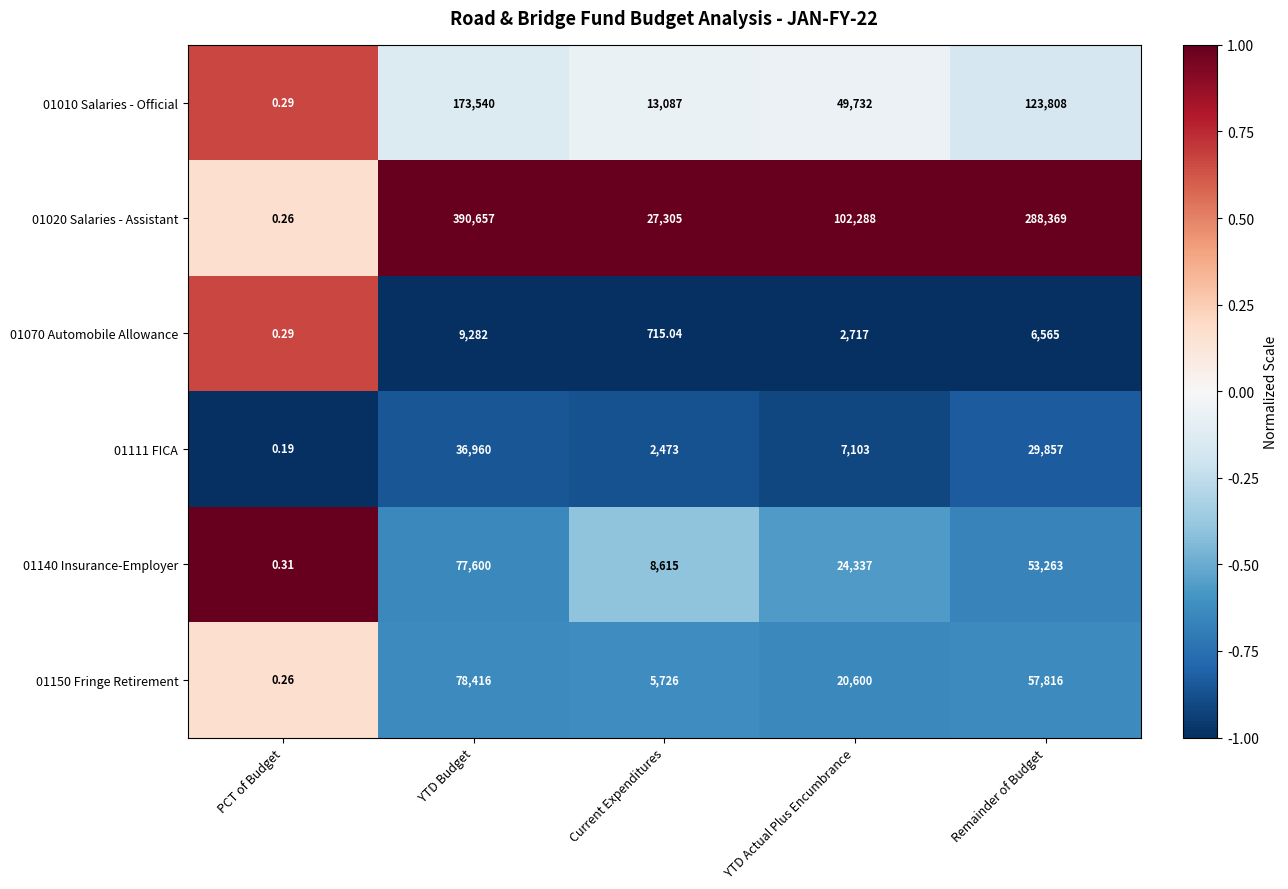

What is the spread (max minus min) of values at YTD Actual Plus Encumbrance?

99571.0